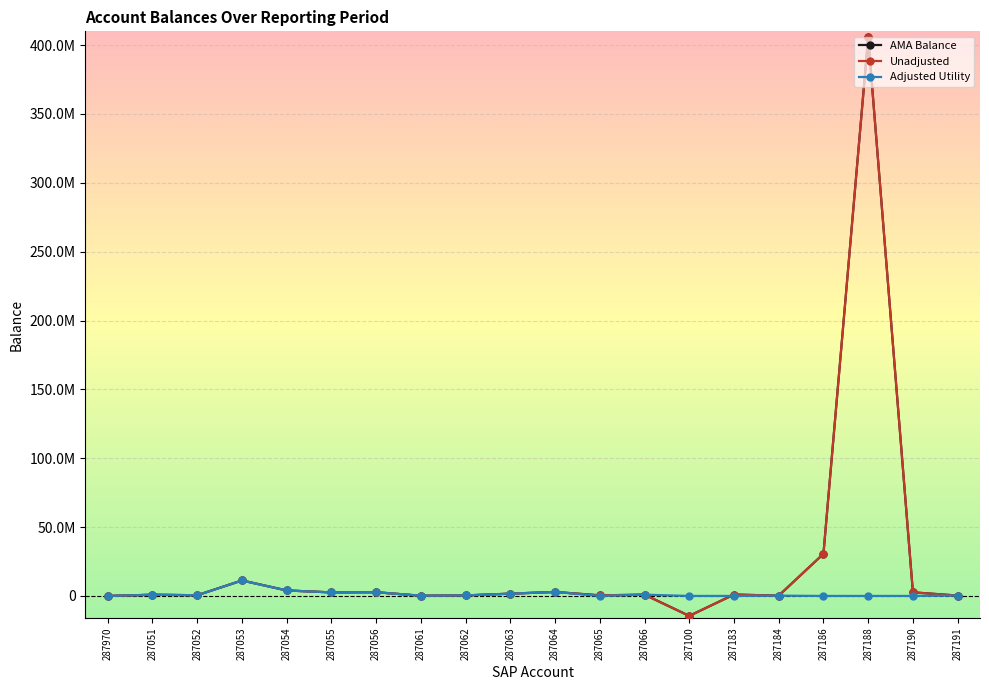

What is the difference between the Unadjusted values at 287063 and 287054?

2338693